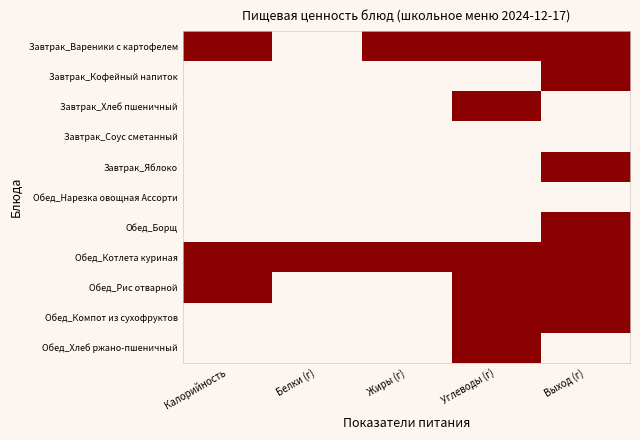

Between Выход (г) and Белки (г), which is larger?

Выход (г)